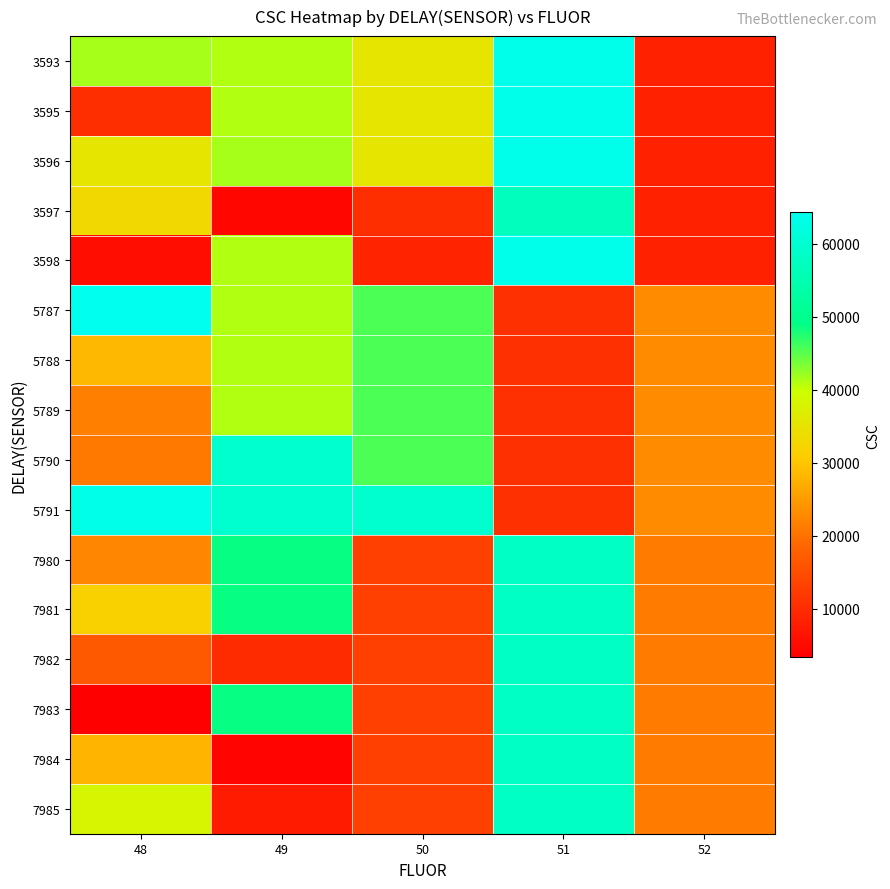

Reading right to left, list all the values displayed in this chart.

3593: 52=8489	51=63663	50=35435	49=41165	48=41551
3595: 52=8489	51=63663	50=35435	49=41165	48=10301
3596: 52=8489	51=63663	50=35435	49=41551	48=35435
3597: 52=8489	51=56745	50=10309	49=4319	48=33095
3598: 52=8489	51=63663	50=8996	49=41165	48=5509
5787: 52=23270	51=10538	50=45676	49=40994	48=64290
5788: 52=23270	51=10538	50=45676	49=40994	48=28458
5789: 52=23270	51=10538	50=45676	49=40994	48=21663
5790: 52=23270	51=10538	50=45676	49=59343	48=20794
5791: 52=23270	51=10538	50=59343	49=59380	48=63255
7980: 52=21313	51=57745	50=13024	49=48660	48=22478
7981: 52=21313	51=57745	50=13024	49=48660	48=31673
7982: 52=21313	51=57745	50=13024	49=9833	48=16850
7983: 52=21313	51=57745	50=13024	49=48660	48=3318
7984: 52=21313	51=57745	50=13024	49=4068	48=28043
7985: 52=21313	51=57745	50=13024	49=7440	48=38320